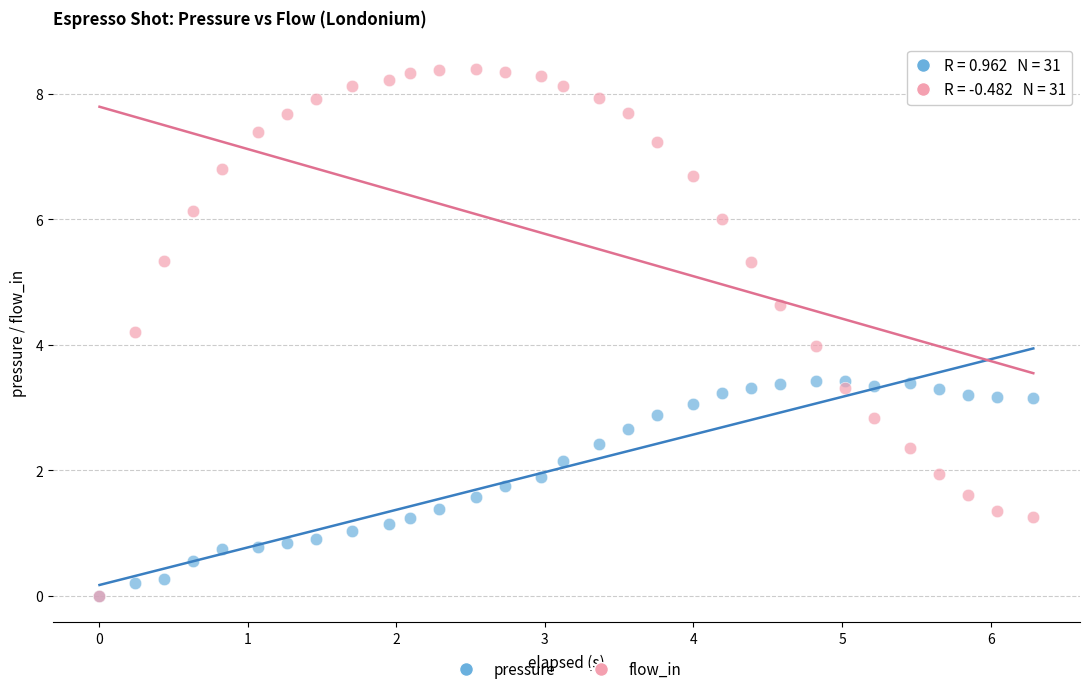

Which series reaches the maximum Y coordinate?

flow_in